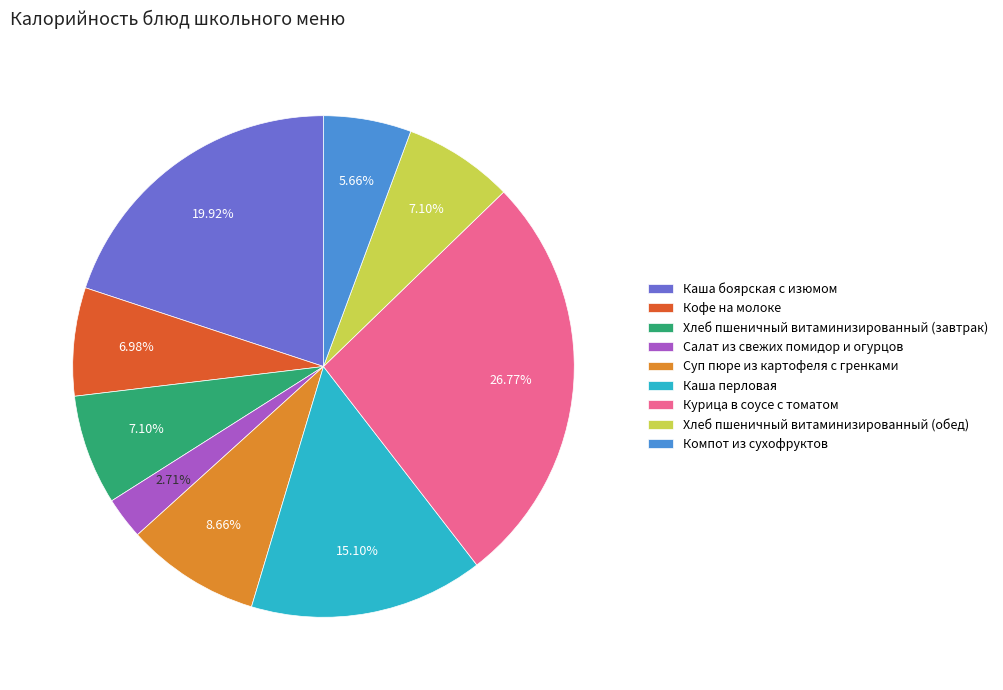

Is the sum of Суп пюре из картофеля с гренками and Каша боярская с изюмом greater than half?

No